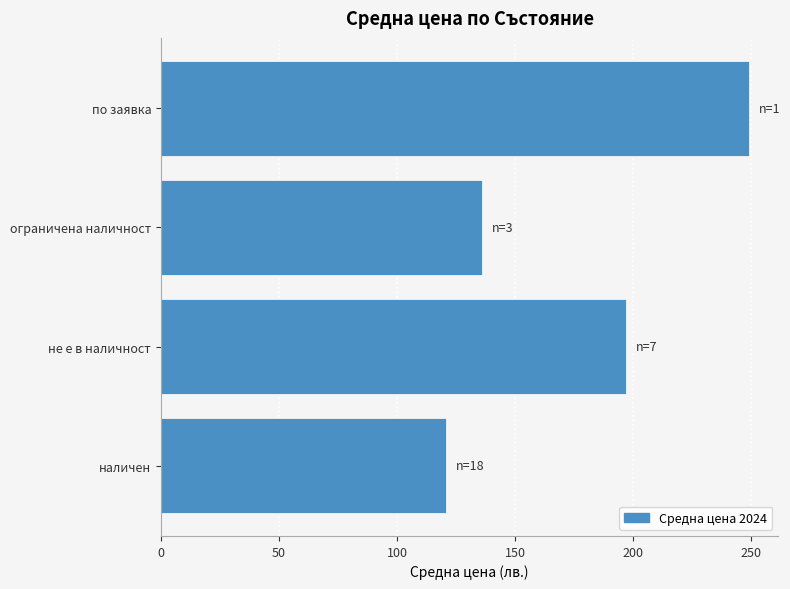

What is the average value?

175.7